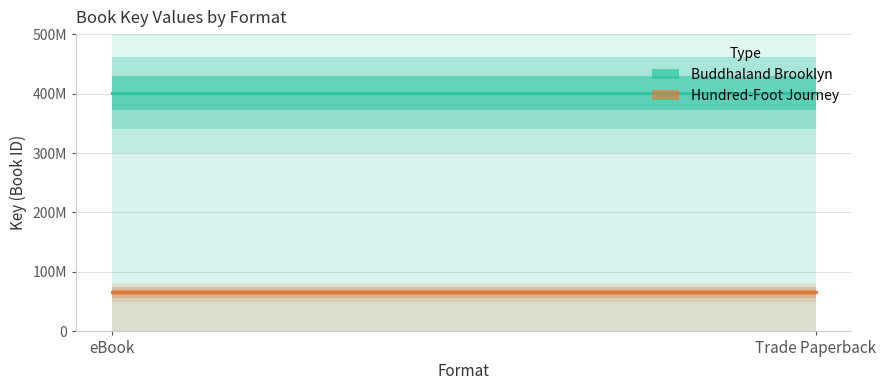

What value does the Hundred-Foot Journey series have at eBook?

65494577